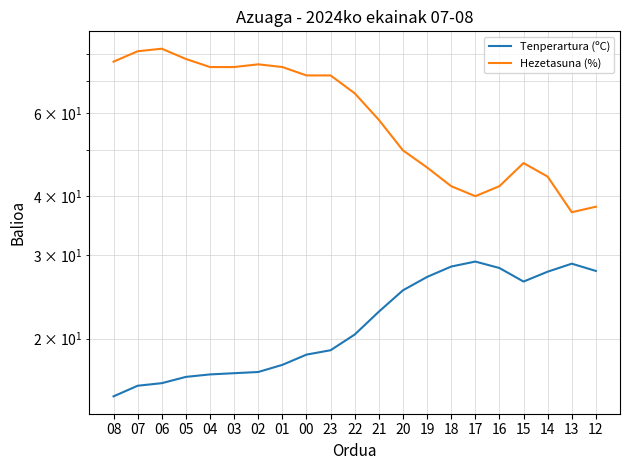

Which series has the widest spread of values?

Hezetasuna (%)